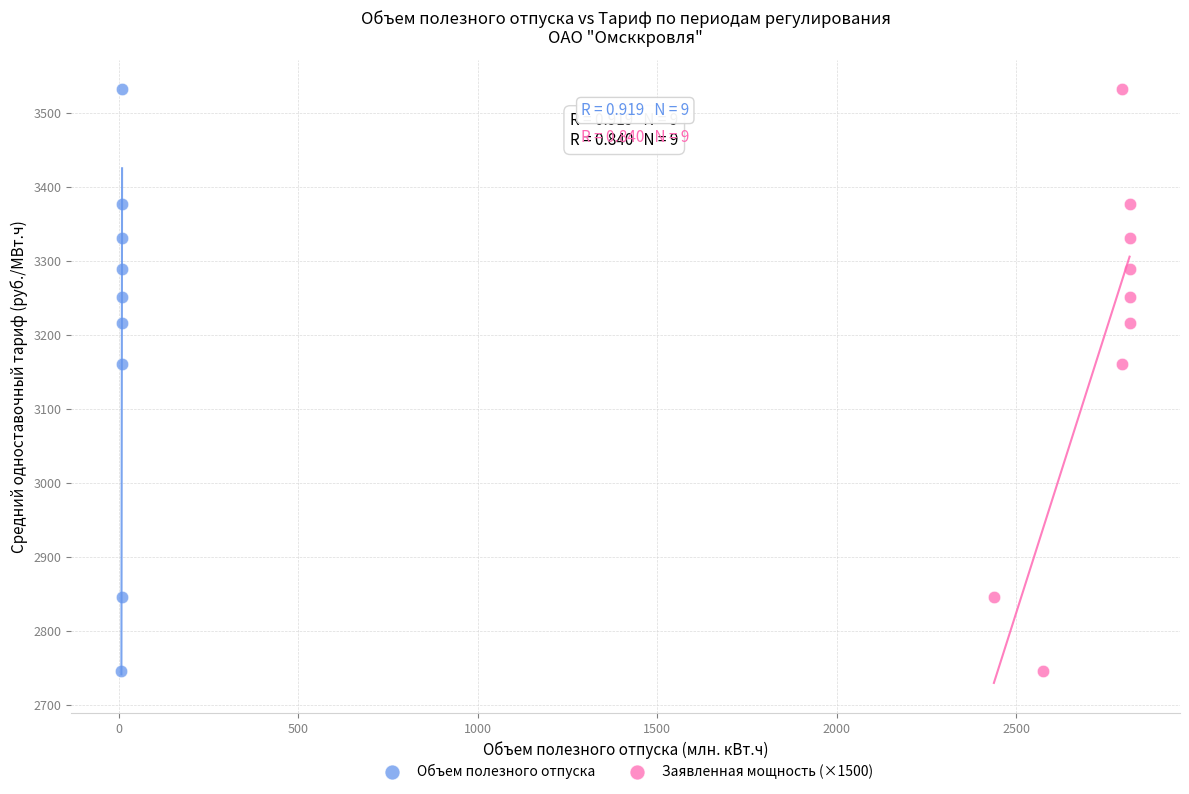

What are all the series names shown in the legend?

Объем полезного отпуска, Заявленная мощность (×1500)